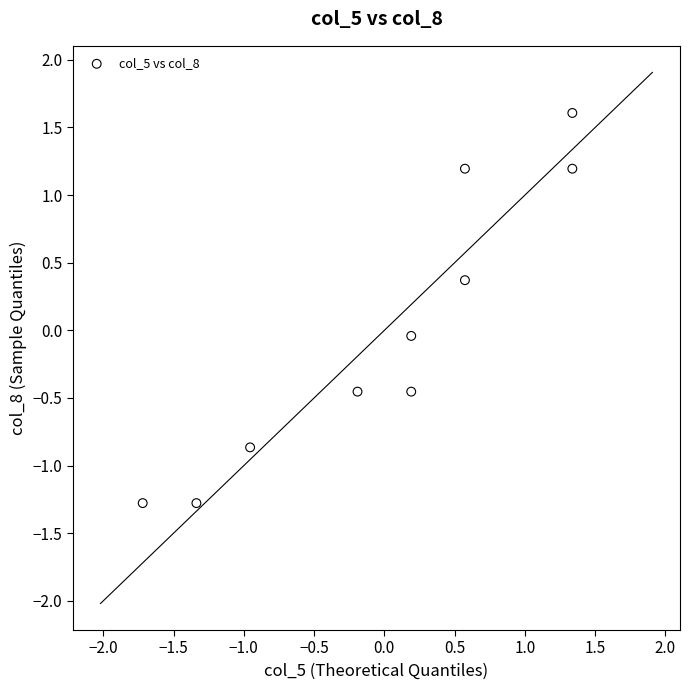

What is the range of X values (max minus min)?

3.1